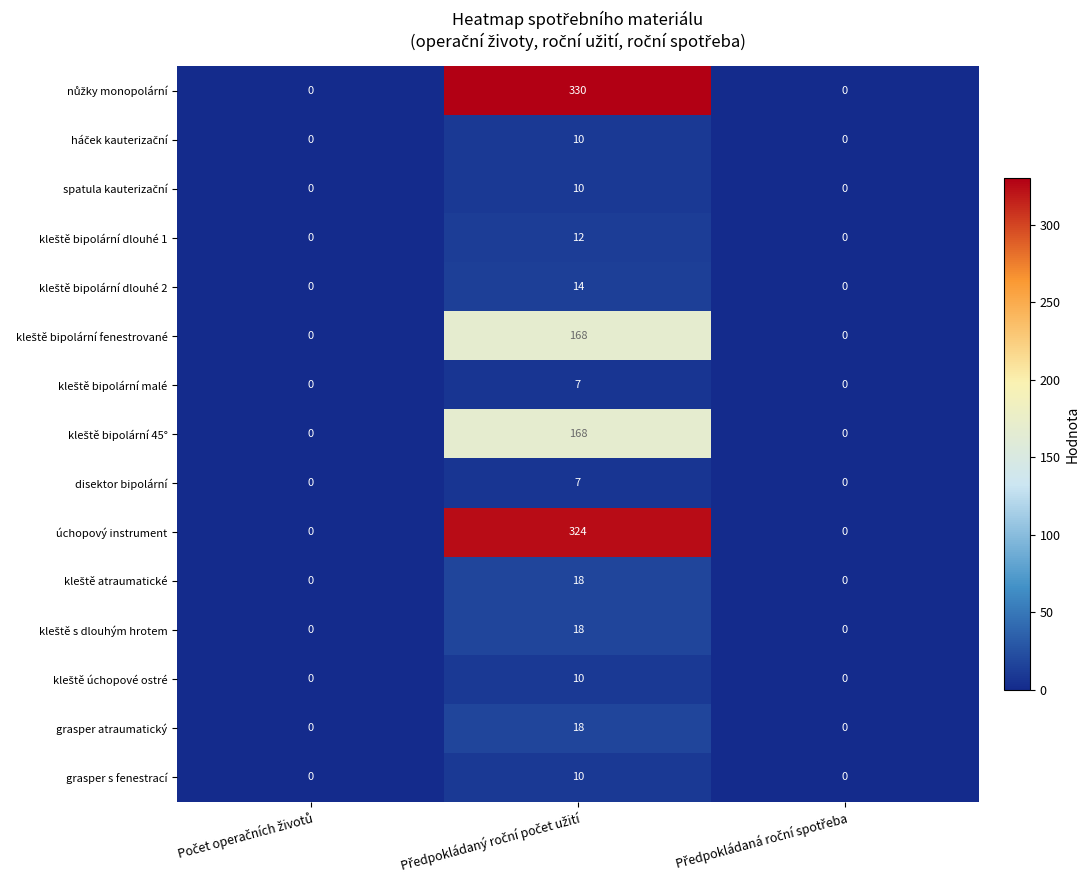

What is the average value of the grasper s fenestrací series?

3